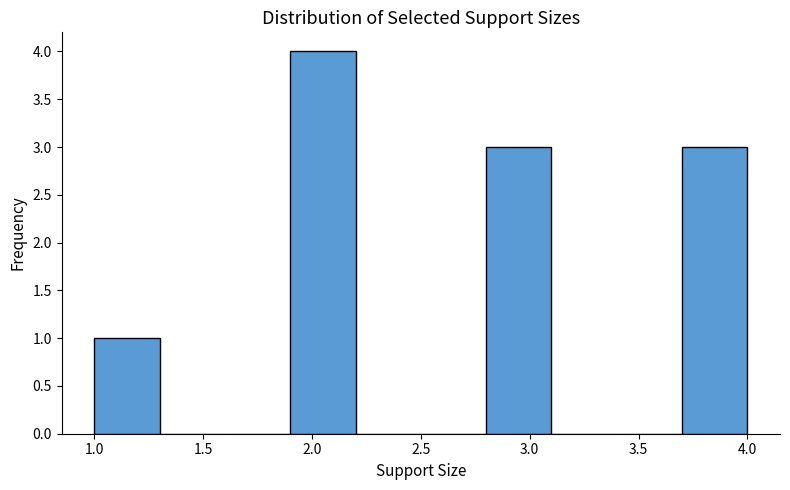

Over which range of the x-axis is the bar tallest?

1.9 to 2.2